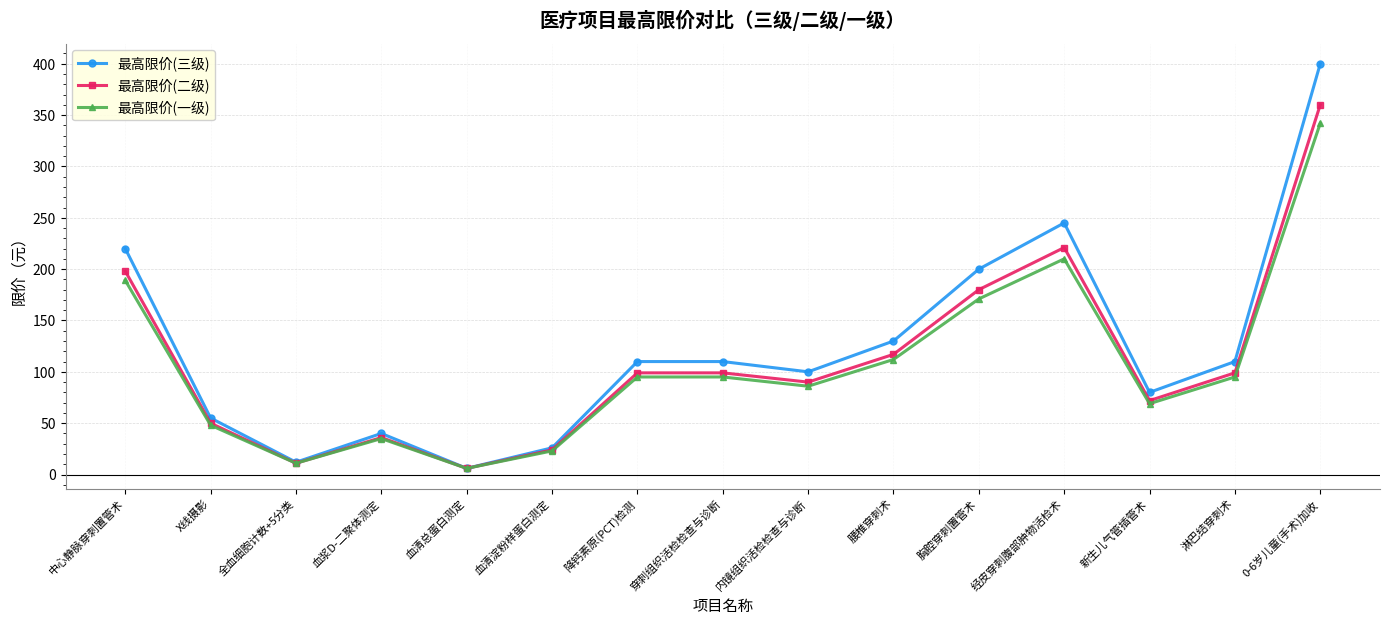

Reading left to right, what are all the values shown in this chart?

最高限价(三级): 220	55	12	40	6	26	110	110	100	130	200	245	80	110	400
最高限价(二级): 198	50	11	36	6	24	99	99	90	117	180	221	72	99	360
最高限价(一级): 189	48	11	35	6	23	95	95	86	112	171	210	69	95	342